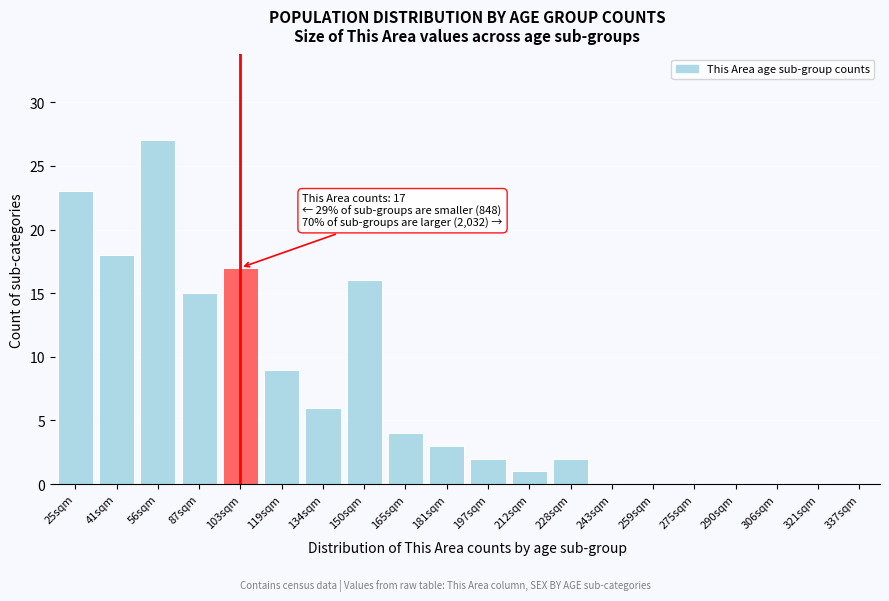

Reading right to left, transcribe all the data shown in this chart.

337sqm=0	321sqm=0	306sqm=0	290sqm=0	275sqm=0	259sqm=0	243sqm=0	228sqm=2	212sqm=1	197sqm=2	181sqm=3	165sqm=4	150sqm=16	134sqm=6	119sqm=9	103sqm=17	87sqm=15	56sqm=27	41sqm=18	25sqm=23